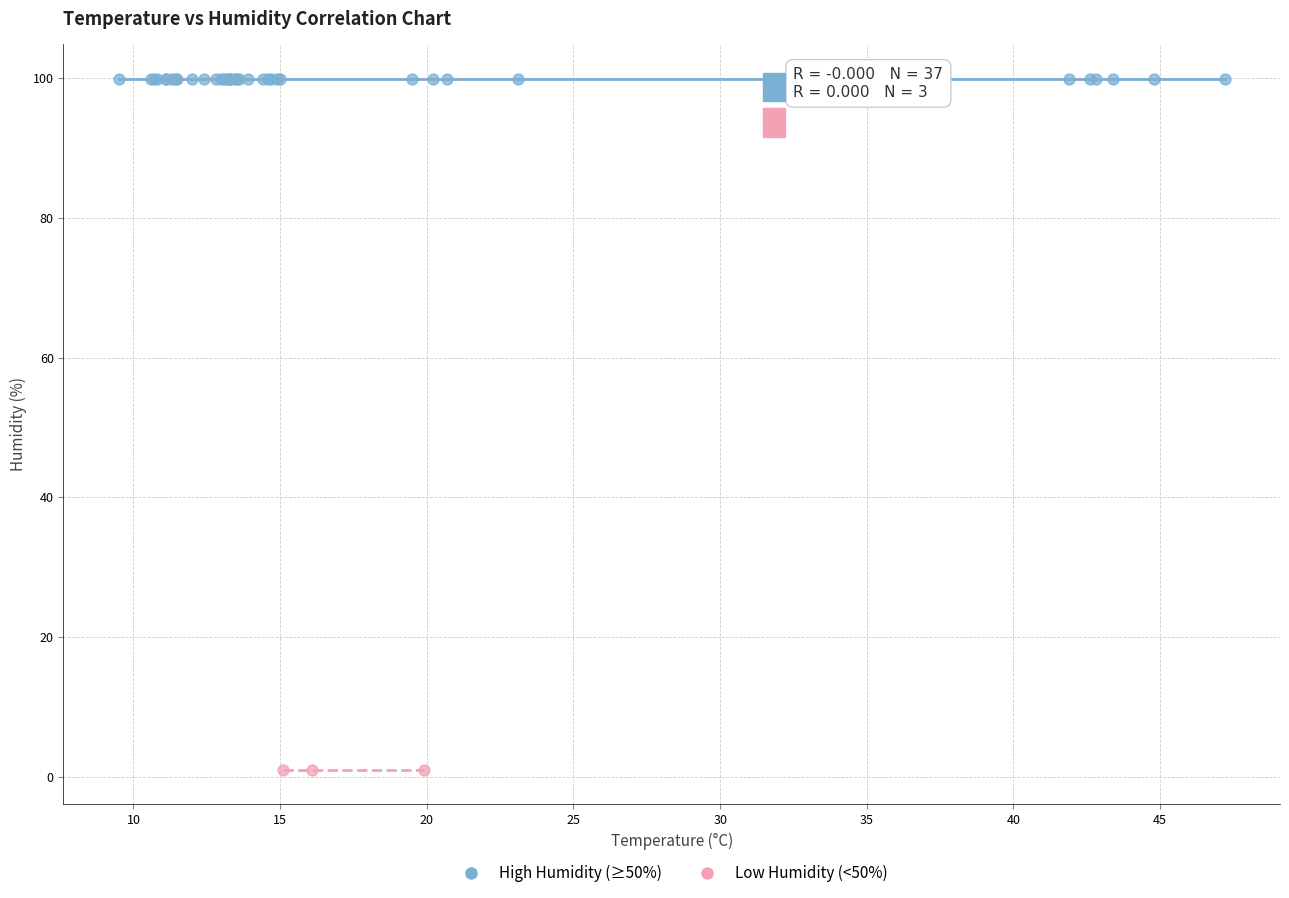

Which series contains the lowest Y value?

Low Humidity (<50%)